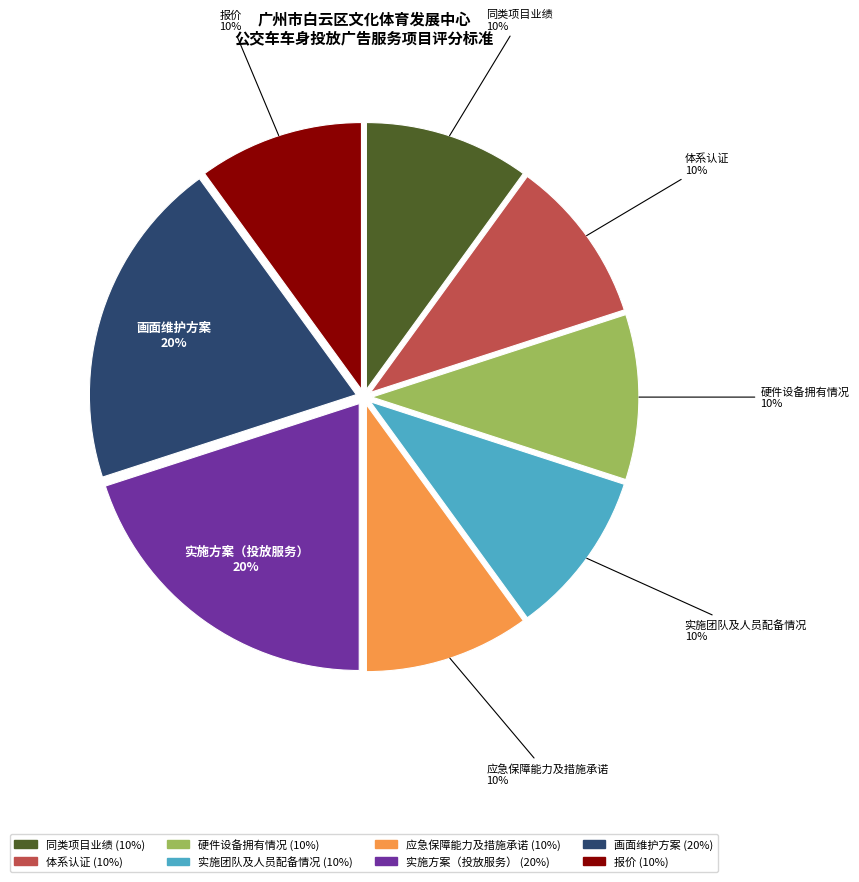

Is it true that 同类项目业绩 is 10% of the pie?

True